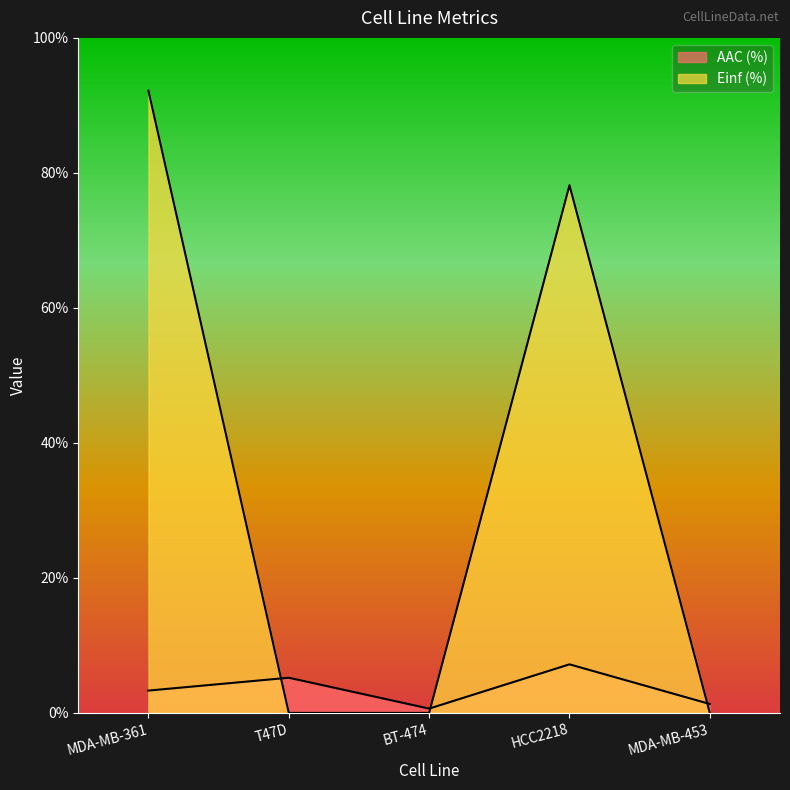

Which series ends up on top after the final intersection of Einf (%) and AAC (%)?

AAC (%)